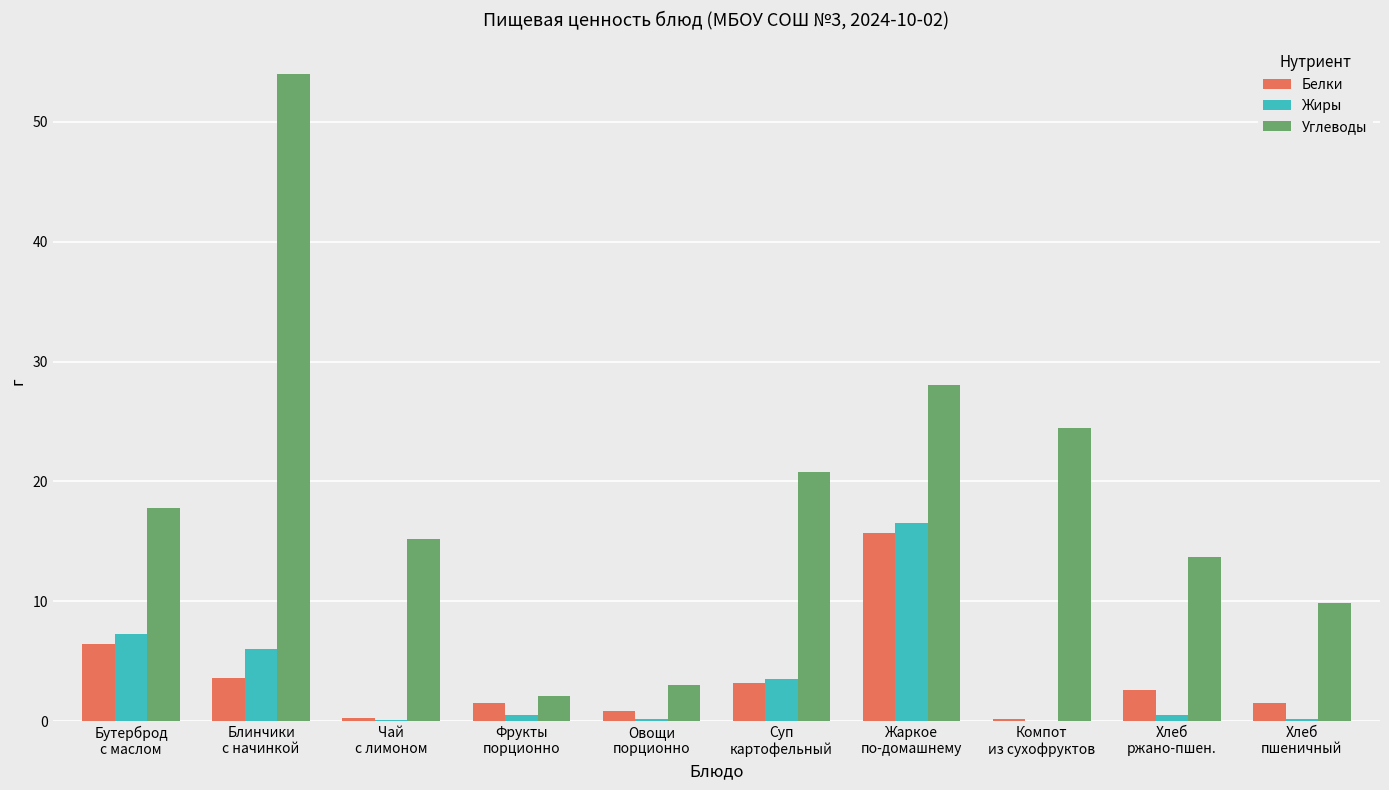

What is the sum of all Жиры values?

34.7